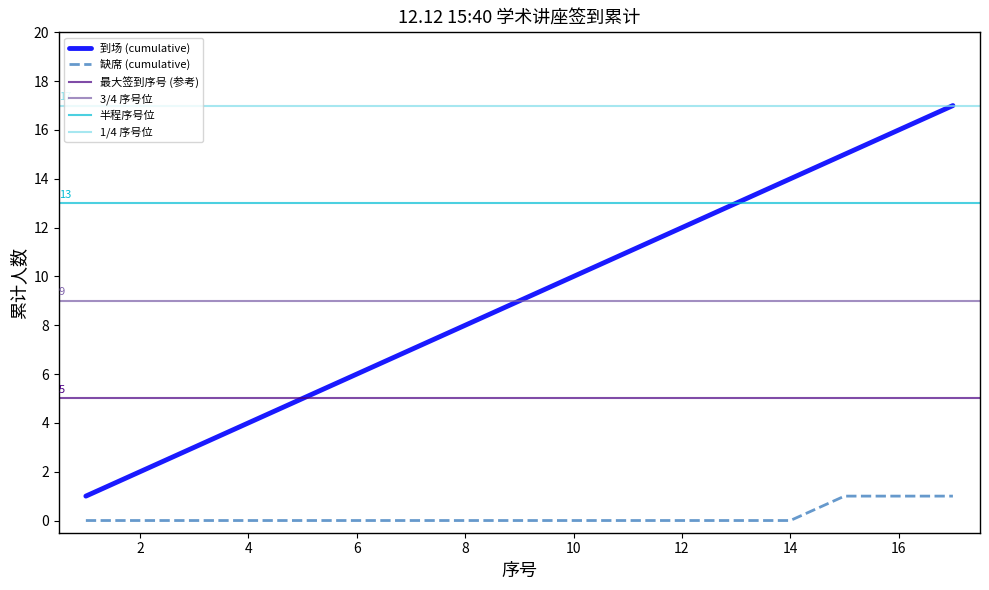

Which series changed the most between 2 and 9?

到场 (cumulative)